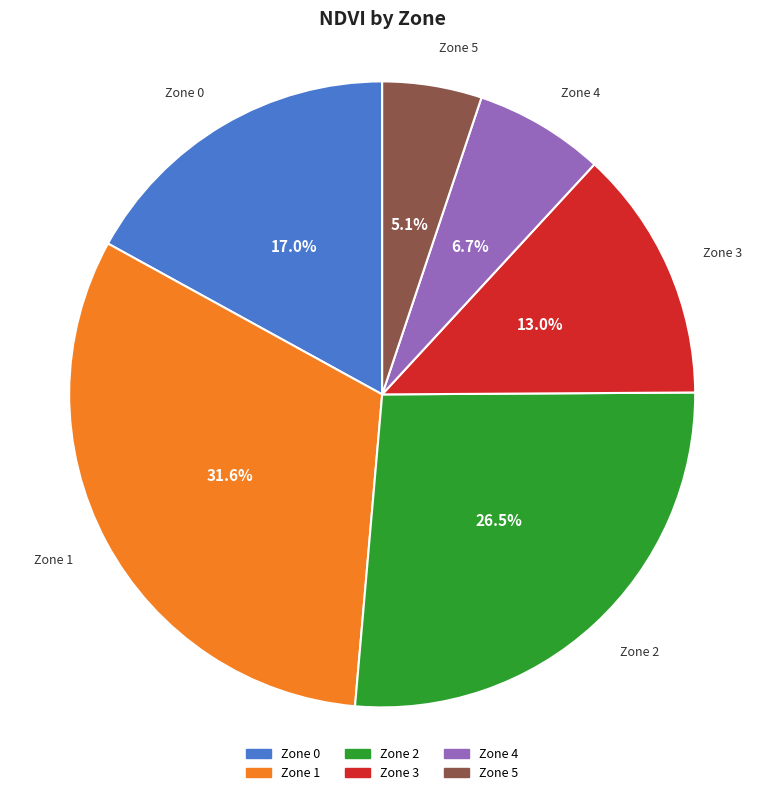

What is the total percentage of Zone 1 and Zone 4?

38.3%